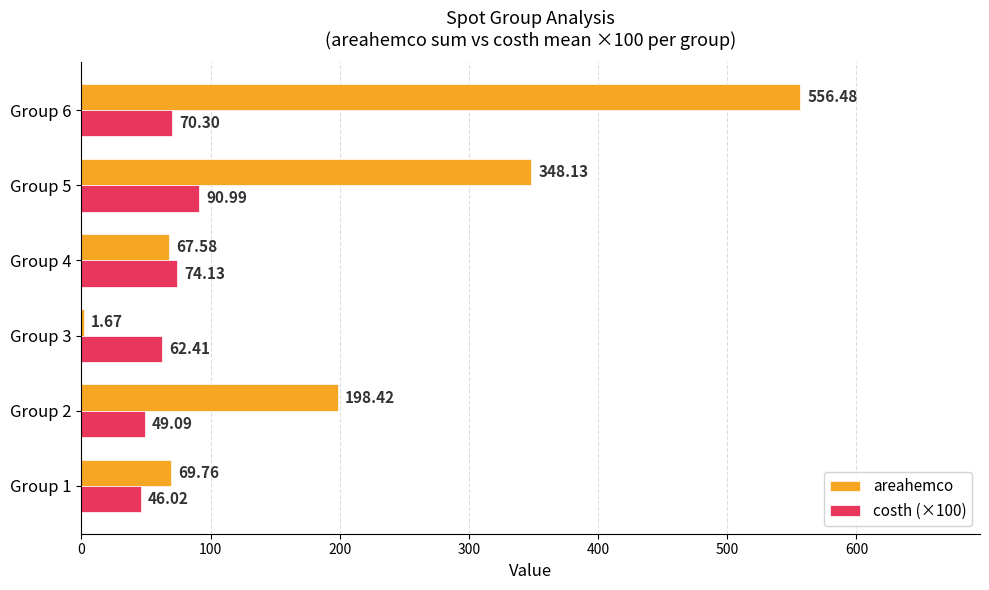

What is the sum of all costh (×100) values?

392.9